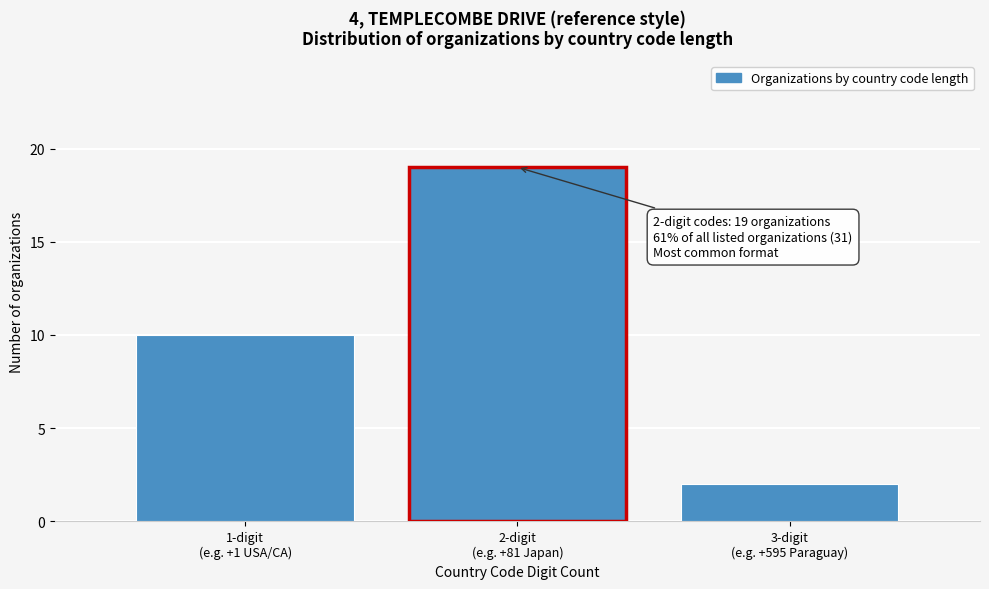

Reading left to right, transcribe all the data shown in this chart.

10	19	2